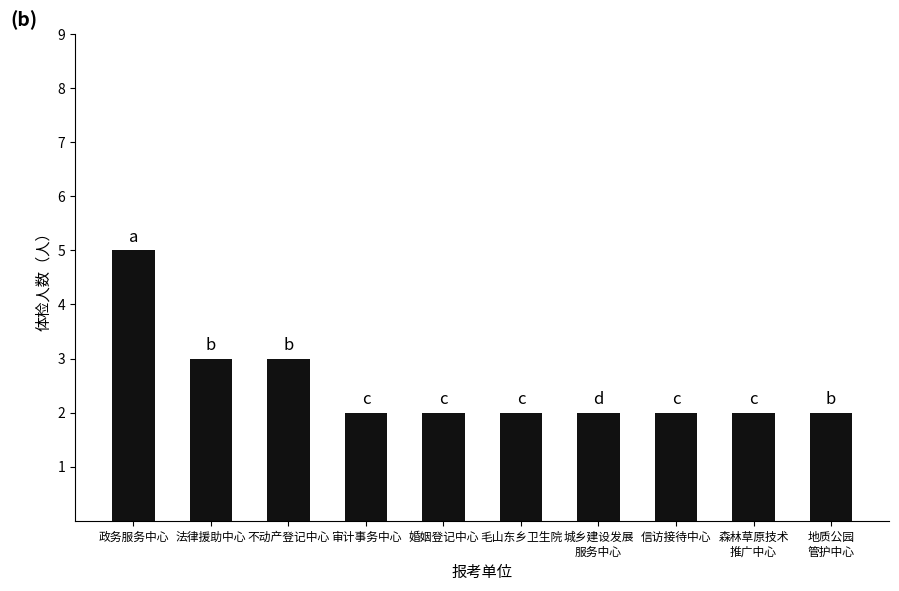

At which category does the chart reach its peak across all series?

政务服务中心